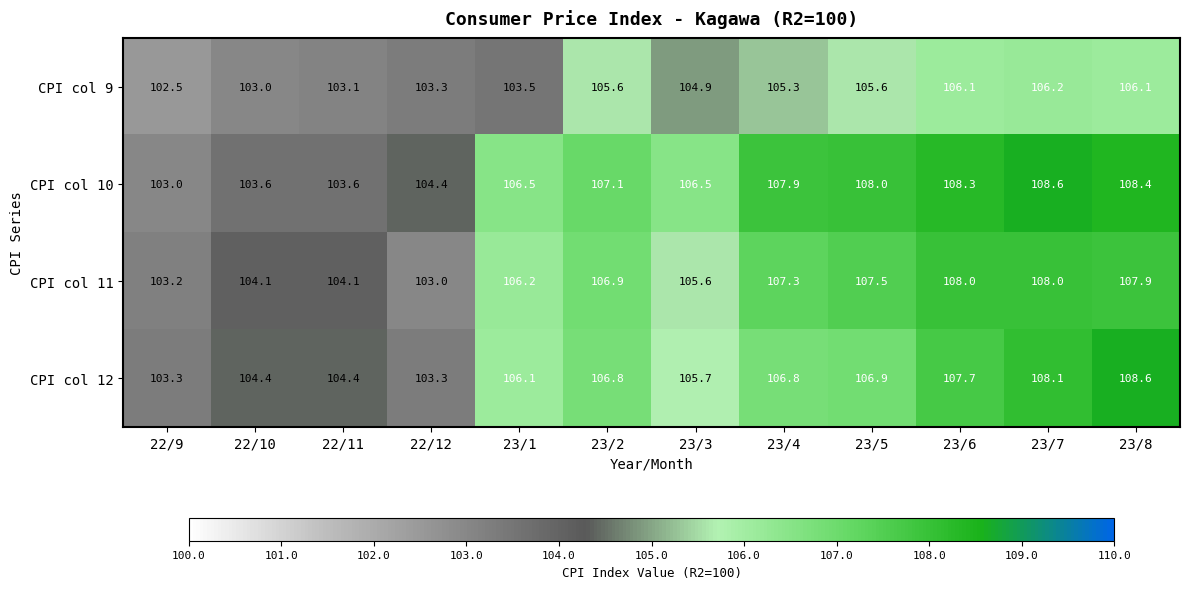

How many categories are shown in the chart?

12